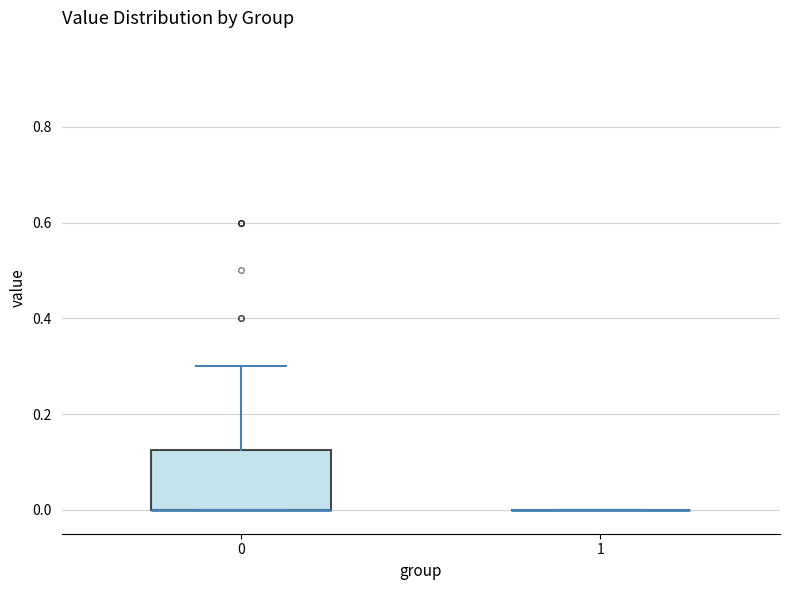

Which box is the tallest, from its lower edge to its upper edge?

0